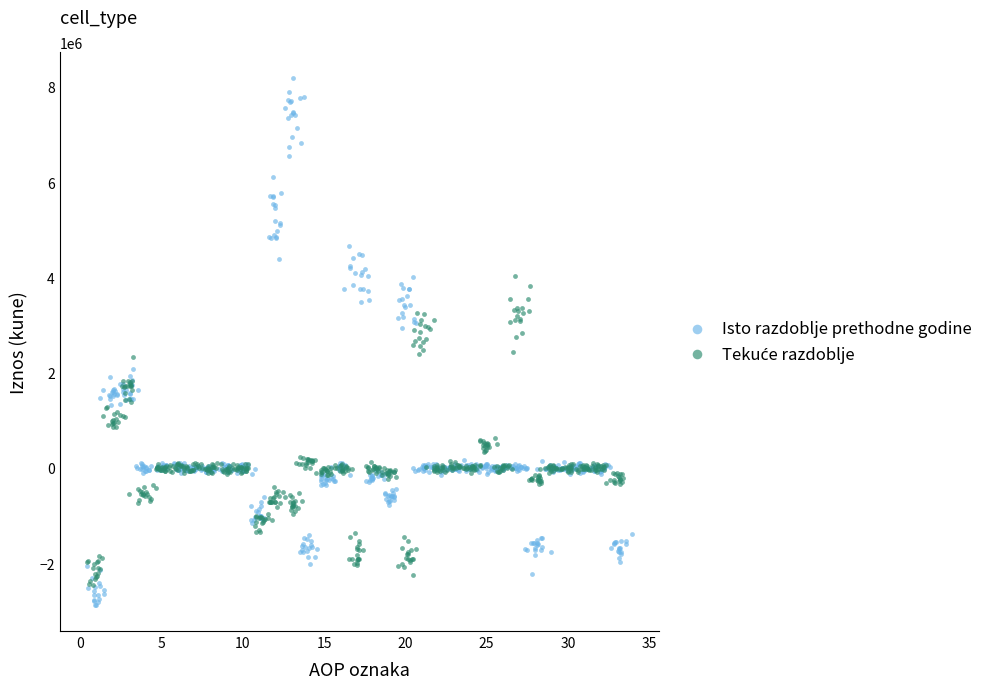

Which series contains the highest Y value?

Isto razdoblje prethodne godine